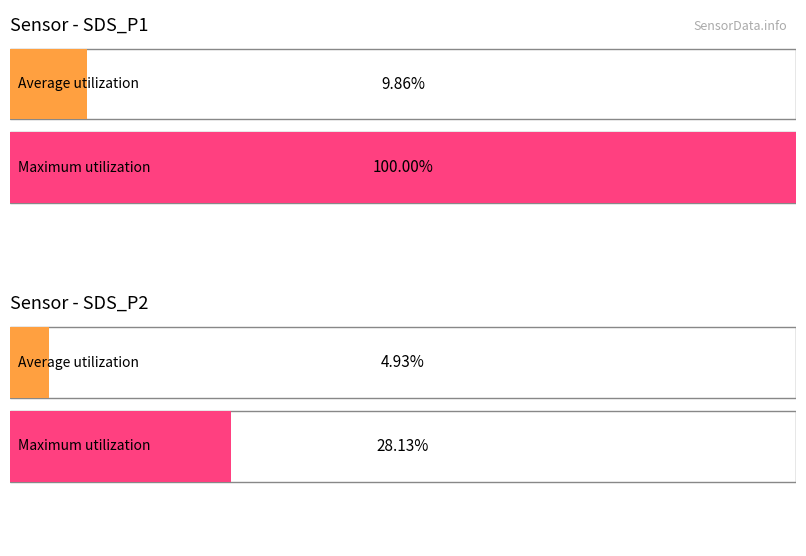

Count the number of data series in this chart.

2